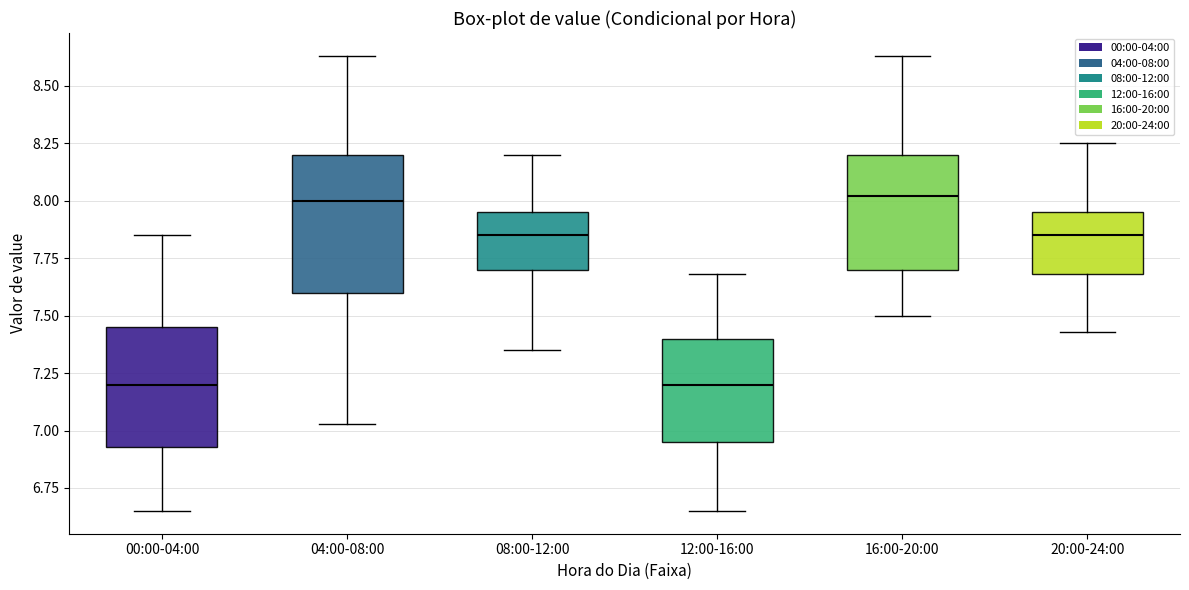

Which box is the tallest, from its lower edge to its upper edge?

04:00-08:00